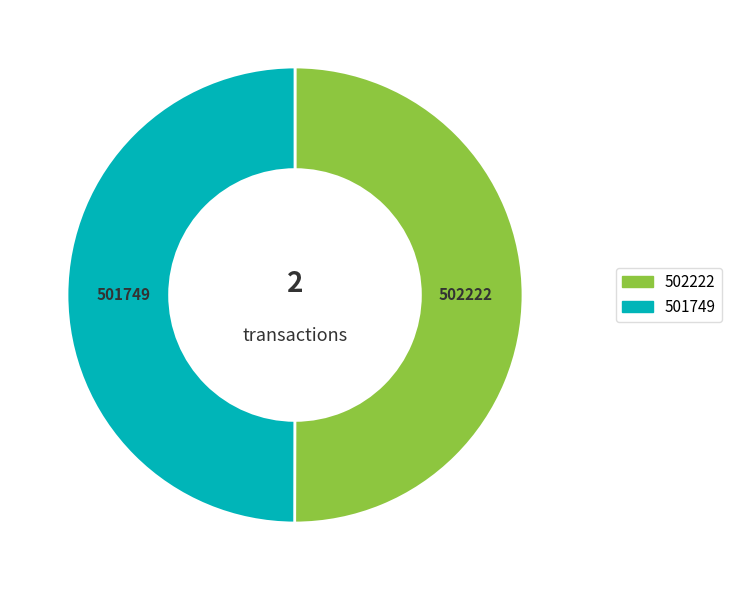

Is the sum of 501749 and 502222 greater than half?

Yes